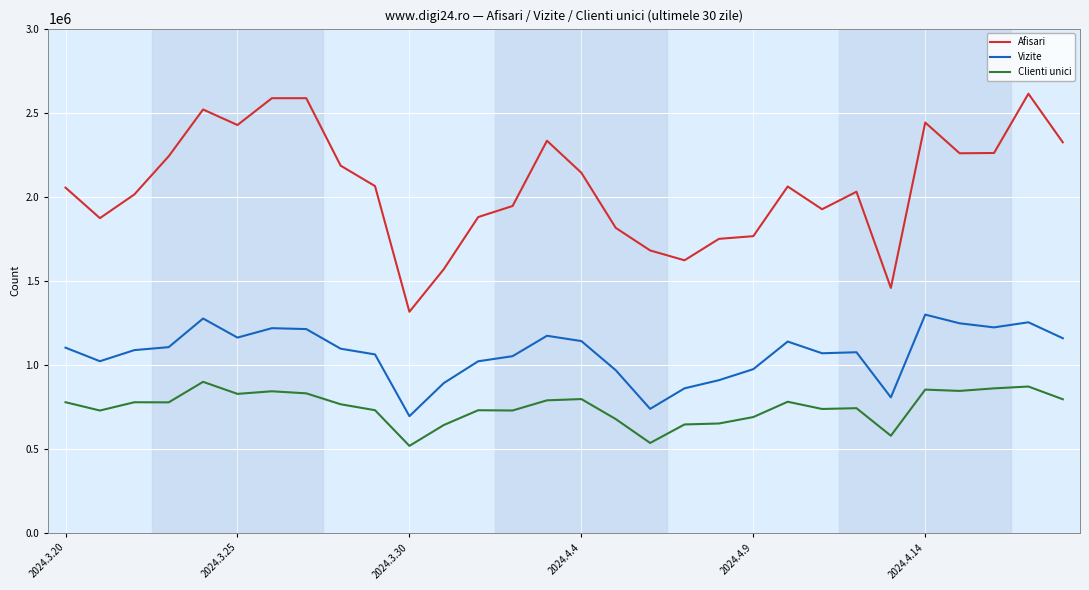

True or false: Clienti unici and Vizite intersect in this chart.

False